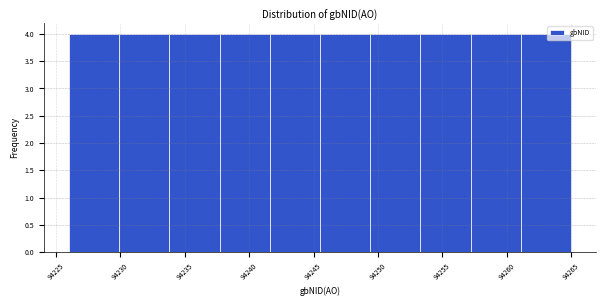

Reading left to right, list every bar in this chart as the range it spans on the x-axis followed by its height. Neither the bar edges nor the heights are printed on the chart, so give them approximately, as read against the axes.

94226.0 to 94229.9: 4
94229.9 to 94233.8: 4
94233.8 to 94237.7: 4
94237.7 to 94241.6: 4
94241.6 to 94245.5: 4
94245.5 to 94249.4: 4
94249.4 to 94253.3: 4
94253.3 to 94257.2: 4
94257.2 to 94261.1: 4
94261.1 to 94265.0: 4